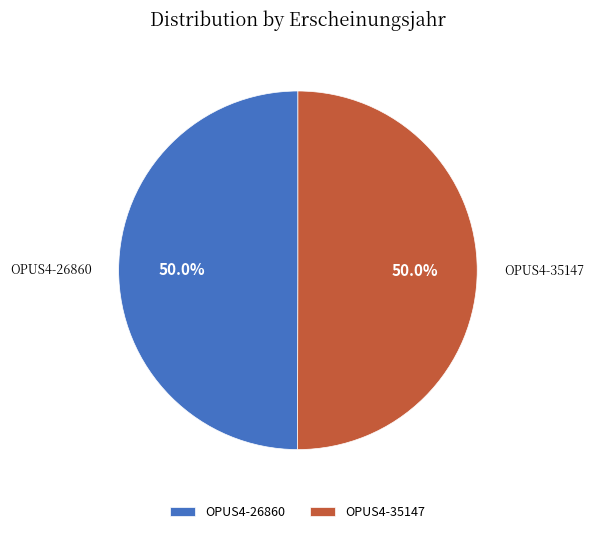

To the nearest percent, what percentage of the pie is OPUS4-26860?

50%